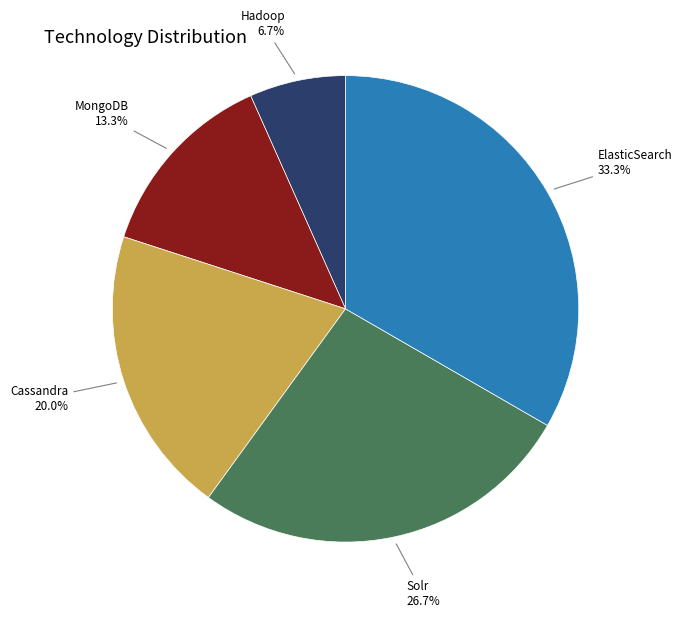

Is there a majority slice in this chart?

No